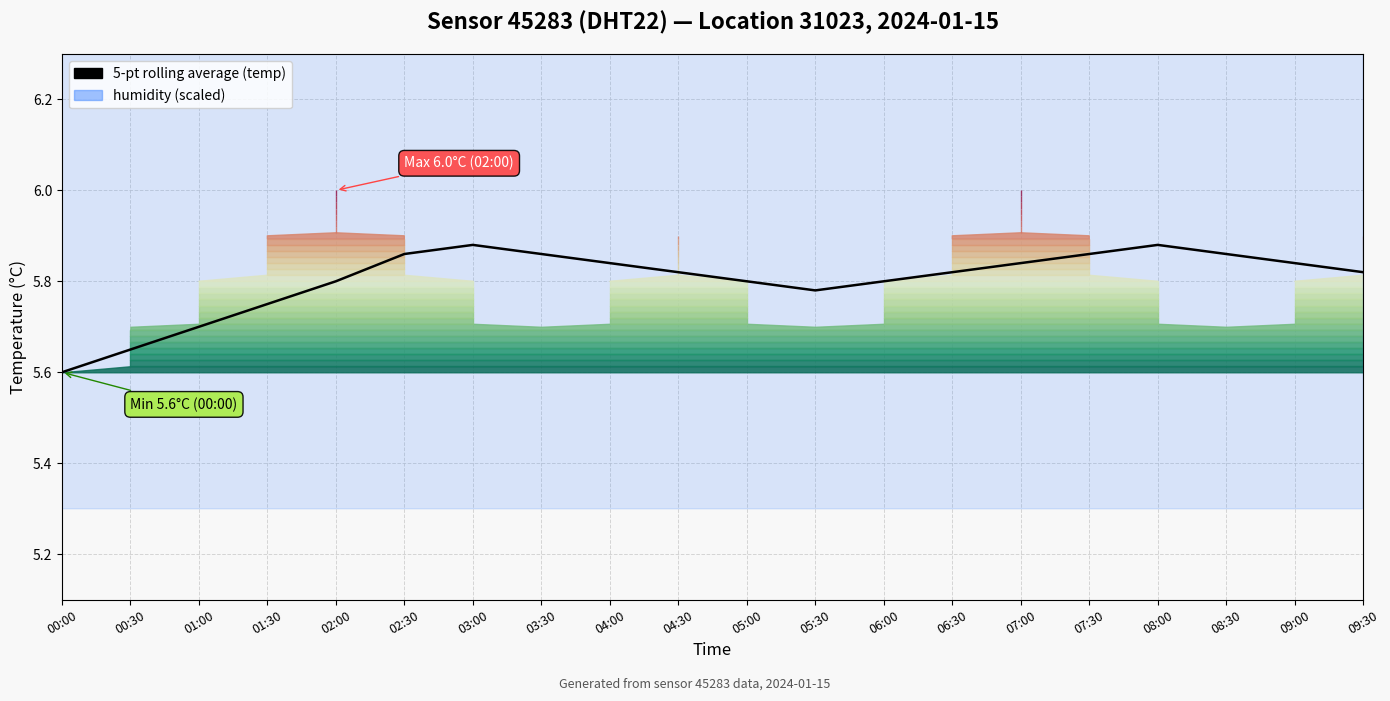

What is the difference between the second highest and minimum values?

0.3